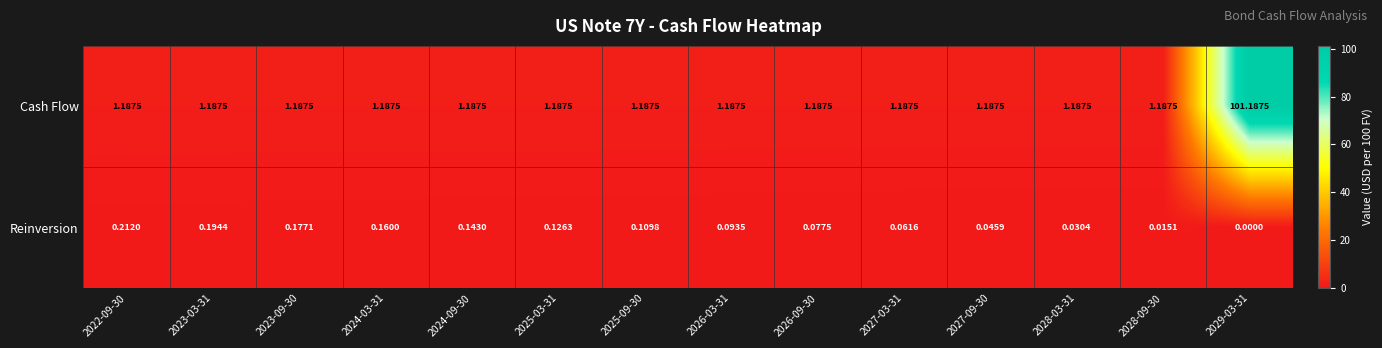

Between 2023-03-31 and 2028-09-30, which series saw the biggest shift?

Reinversion